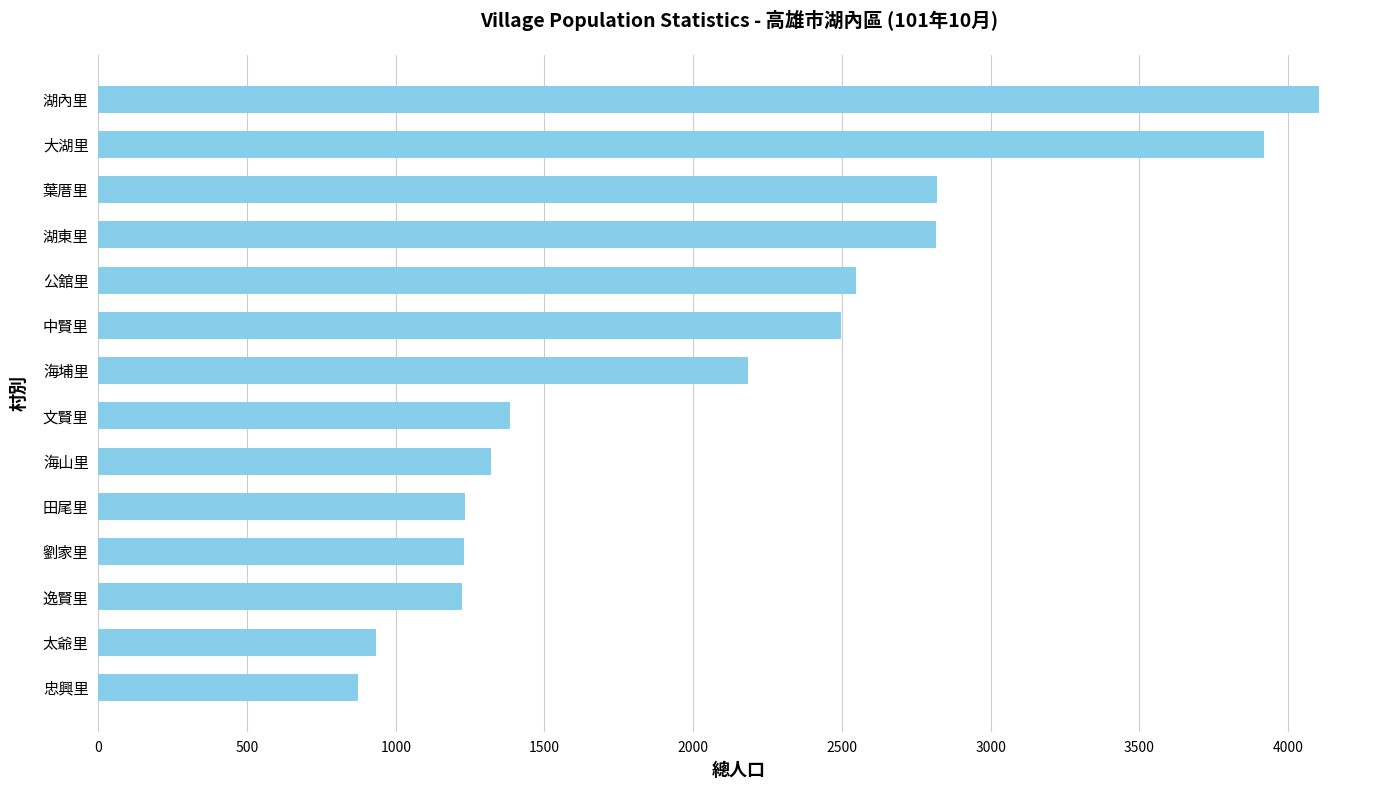

Which label corresponds to the largest value in the chart?

湖內里